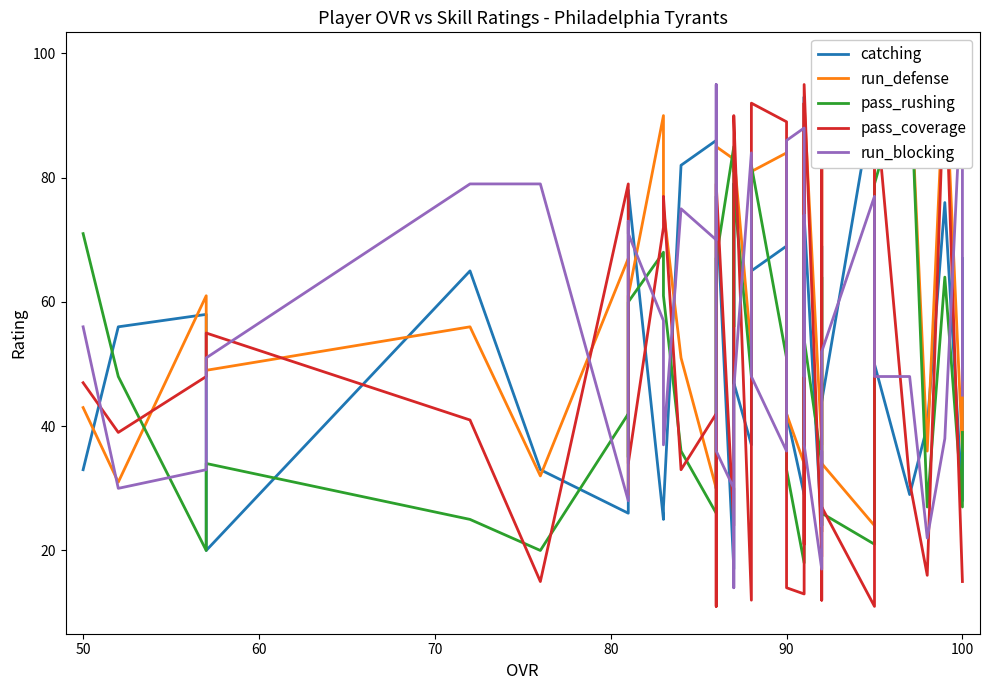

True or false: pass_rushing and run_defense intersect in this chart.

True